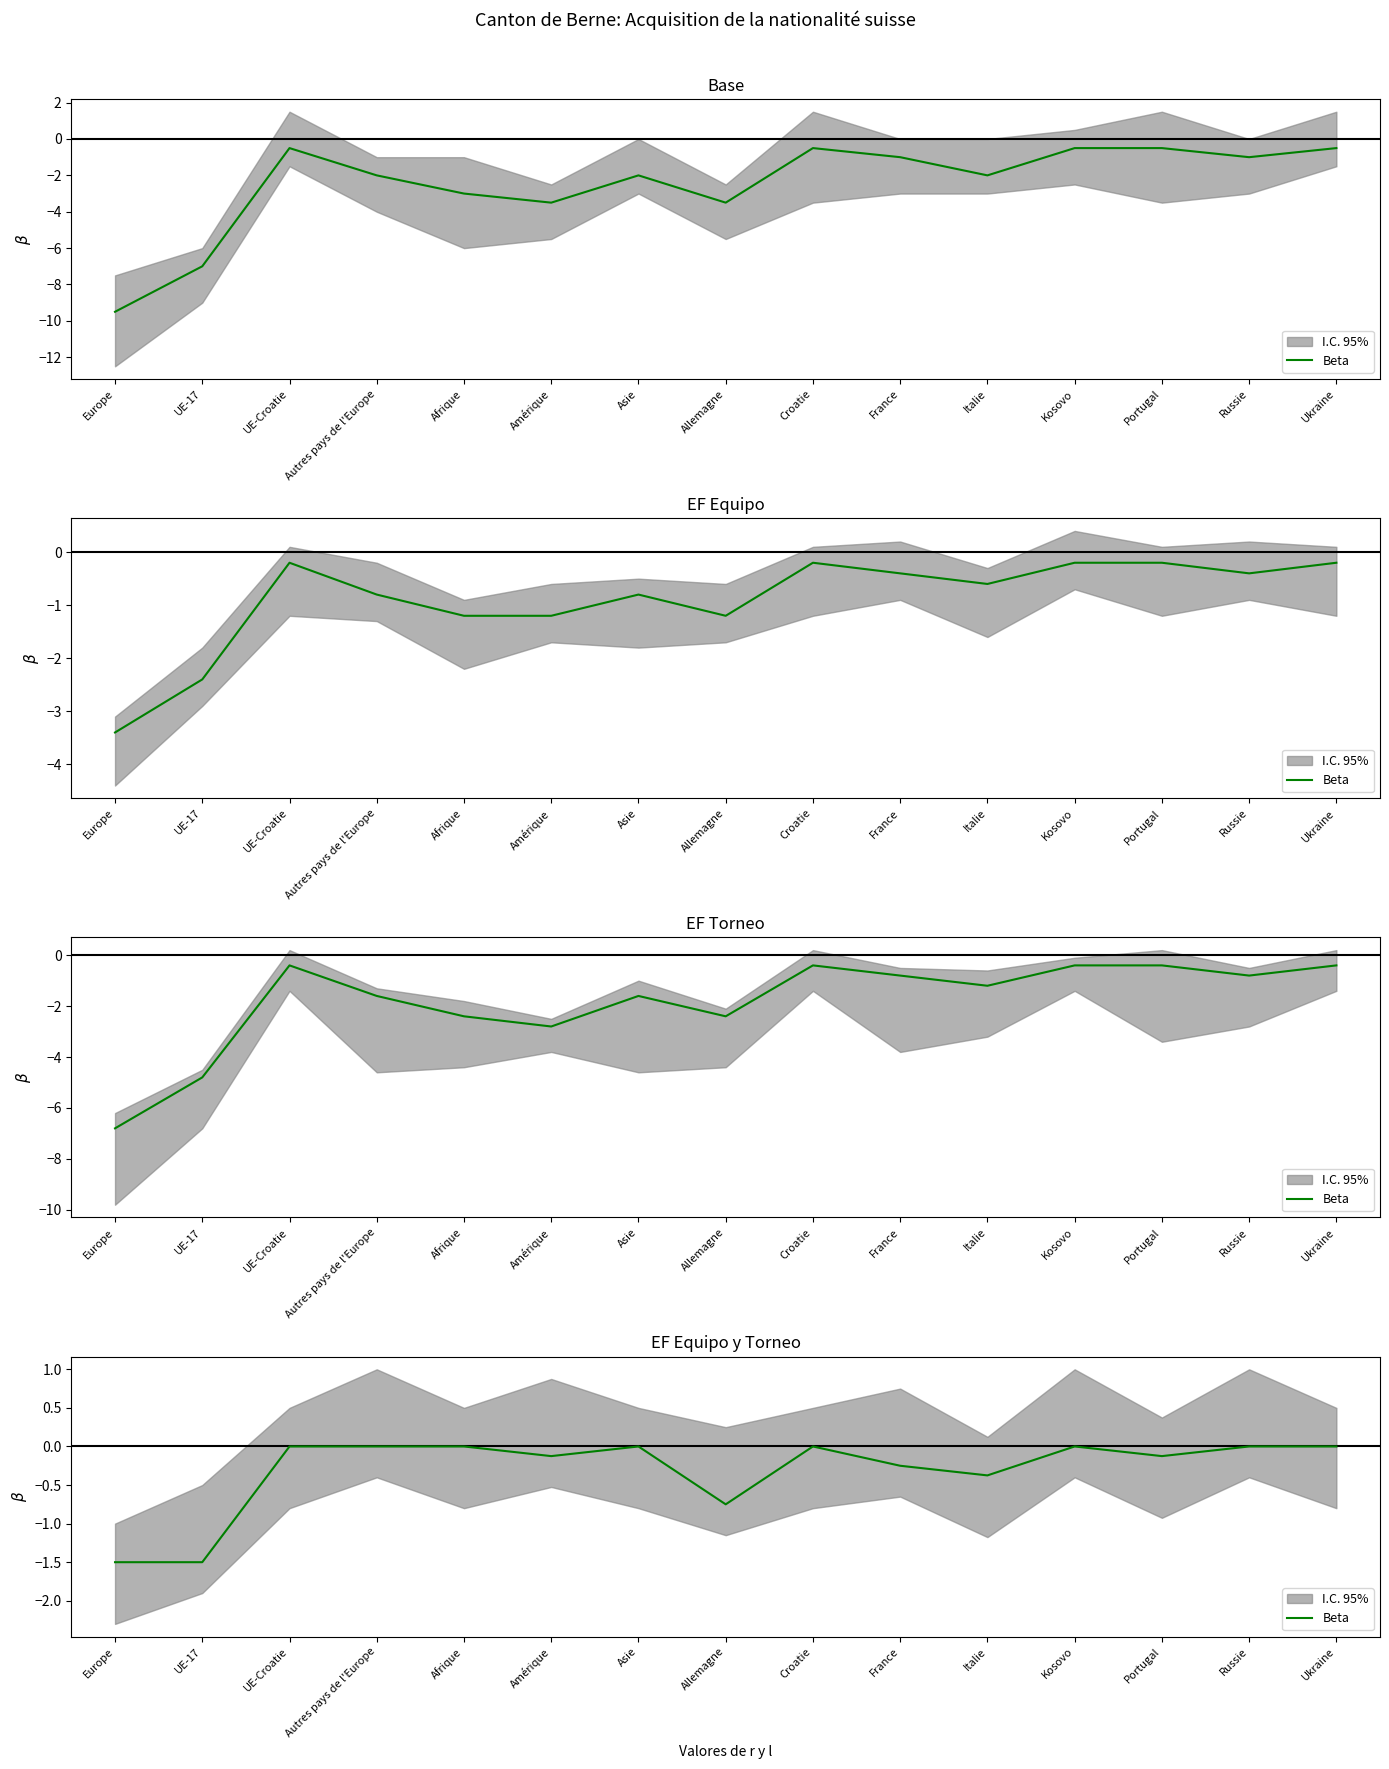

Is this an area chart (filled region under the line)?

No